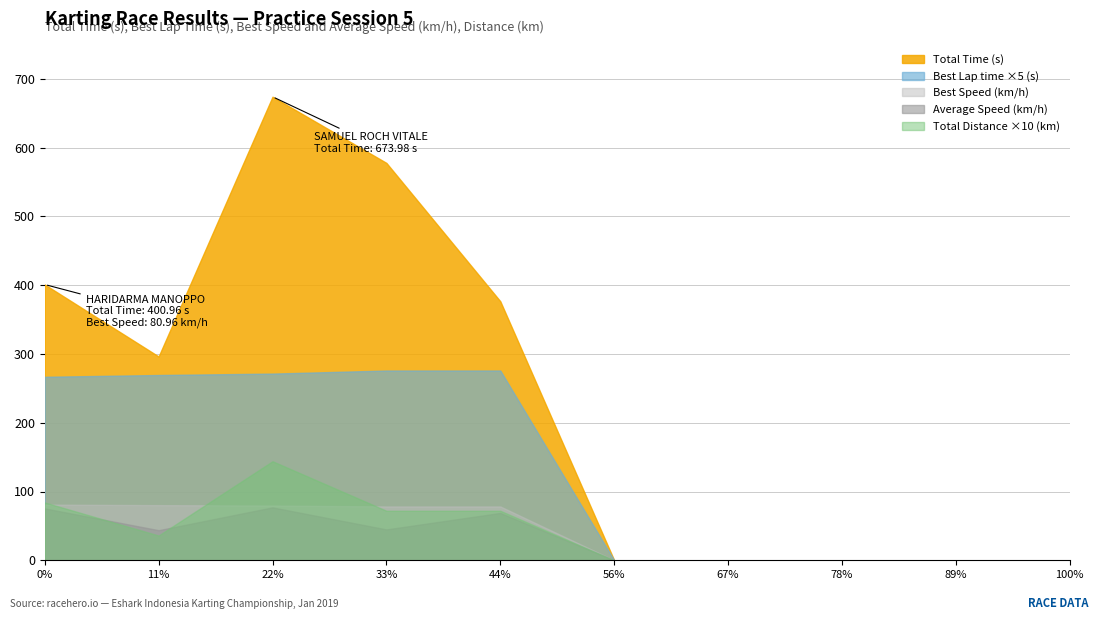

Which series has the largest total across all categories?

Total Time (s)